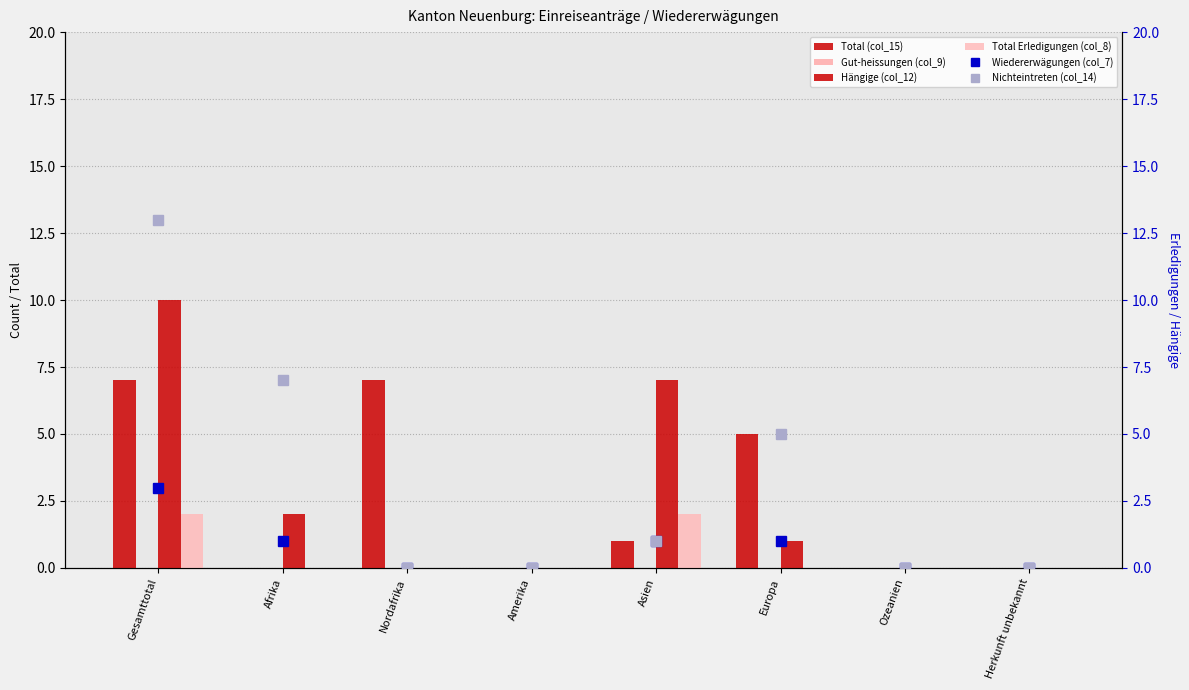

What is the label of the 1st bar from the right?

Herkunft unbekannt